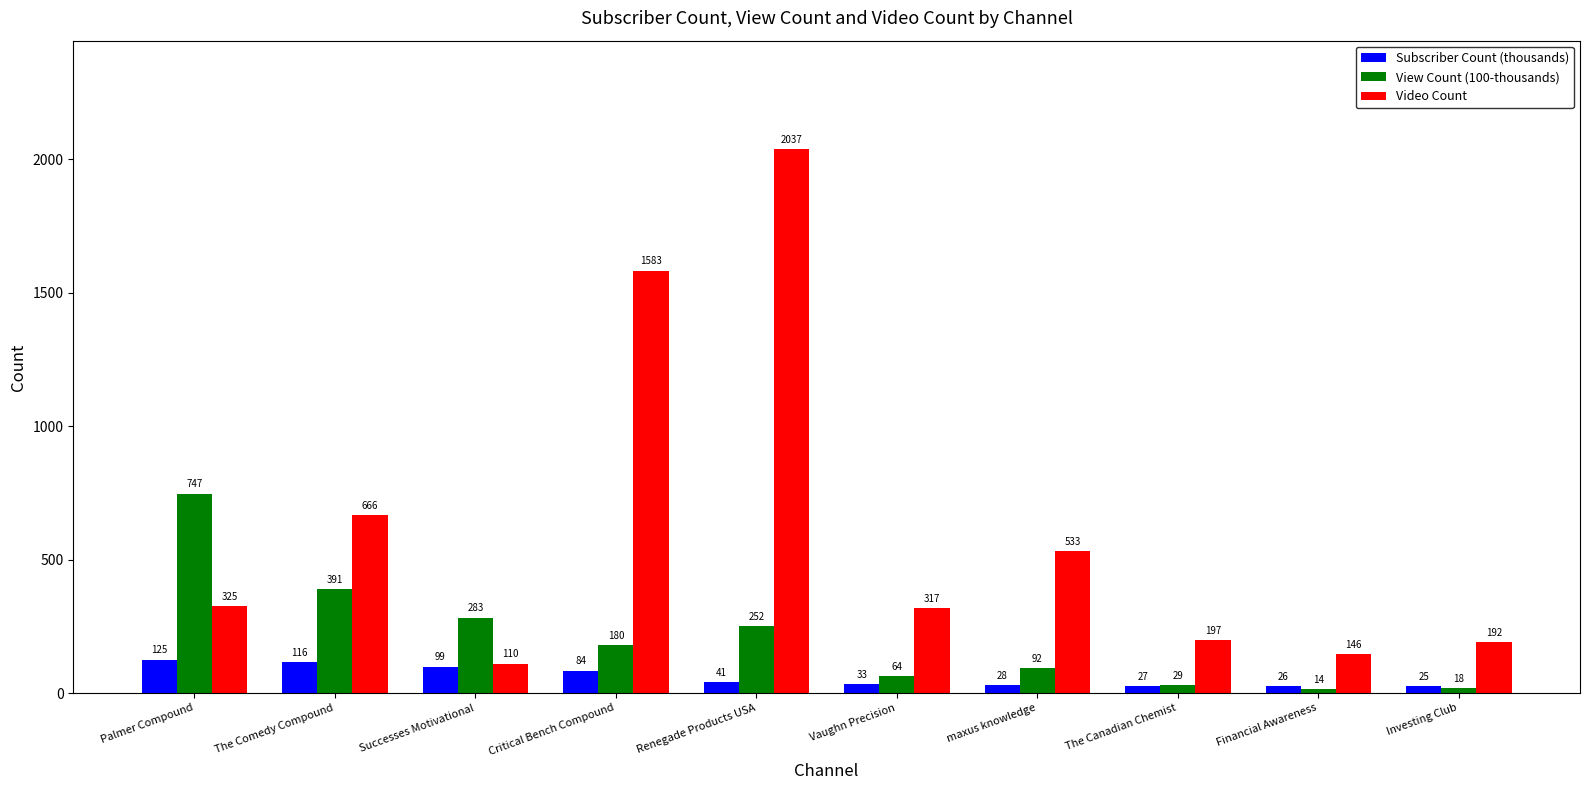

What is the approximate value of Subscriber Count (thousands) at Vaughn Precision?

32.8